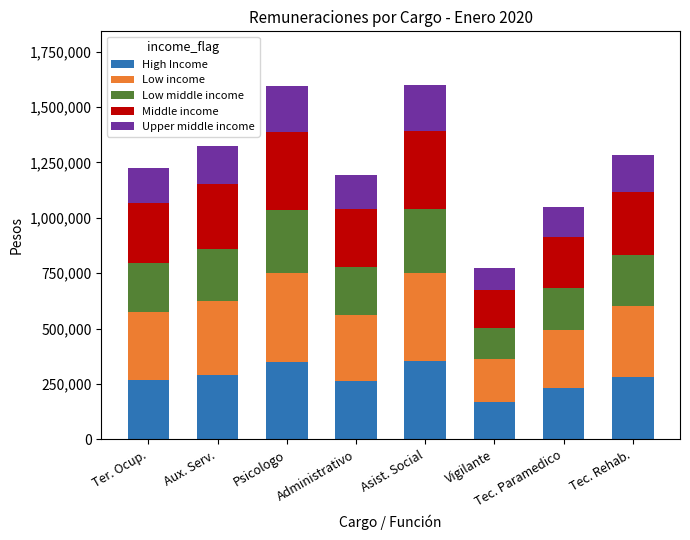

What is the highest value of the High Income series?

352212